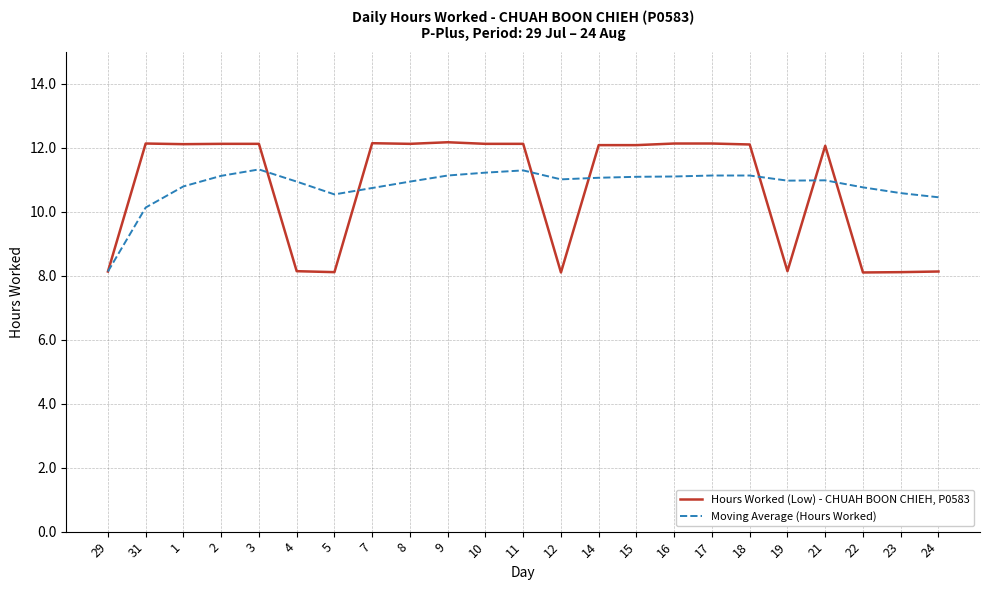

Count the number of categories in the chart.

23